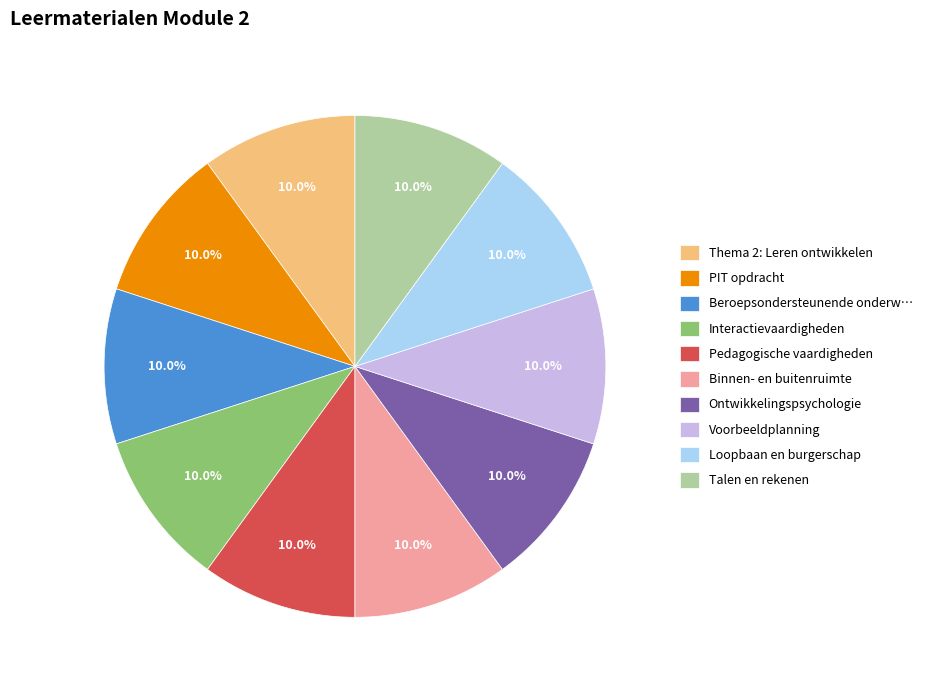

What is the ratio of the value at Beroepsondersteunende onderw… to the value at Pedagogische vaardigheden?

1.0